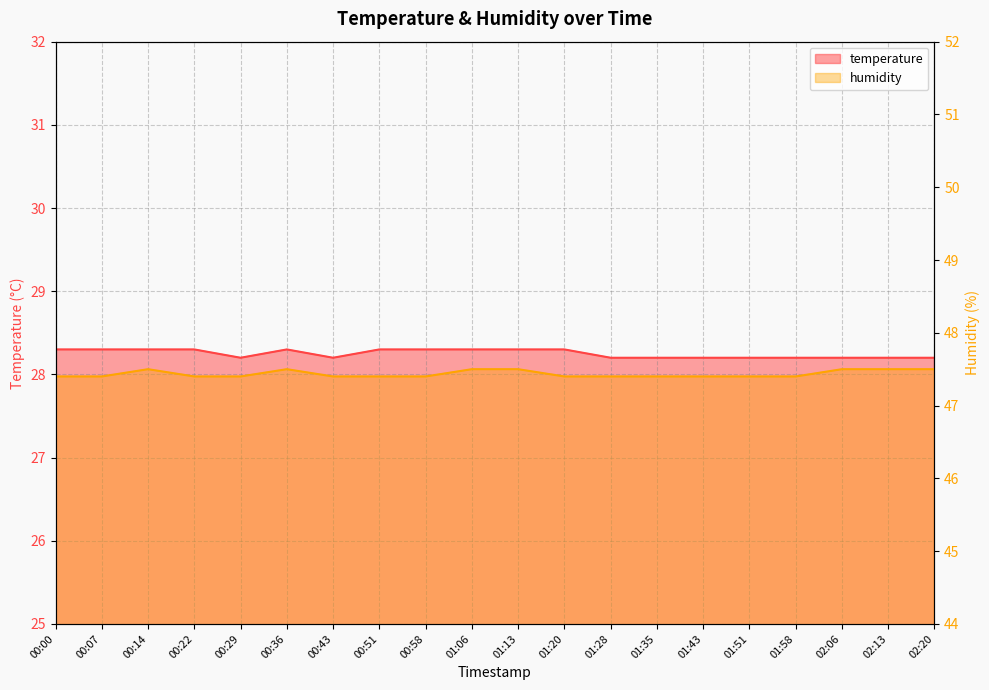

At how many categories does at least one series exceed 39?

20